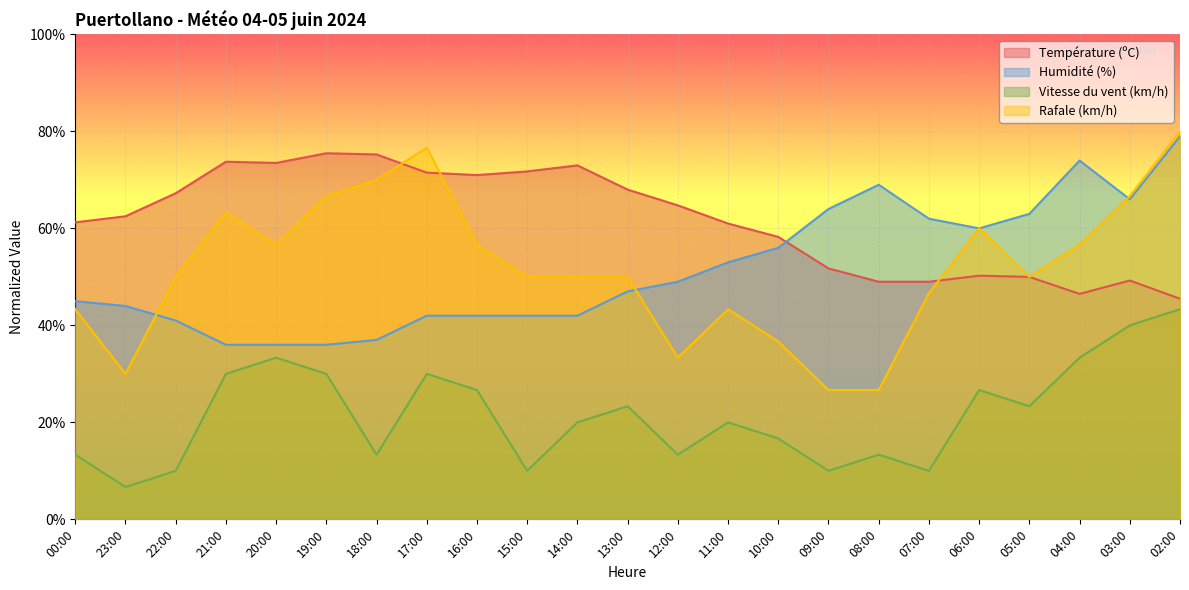

What is the value of the Humidité (%) point at the 1st from the left?

45.0